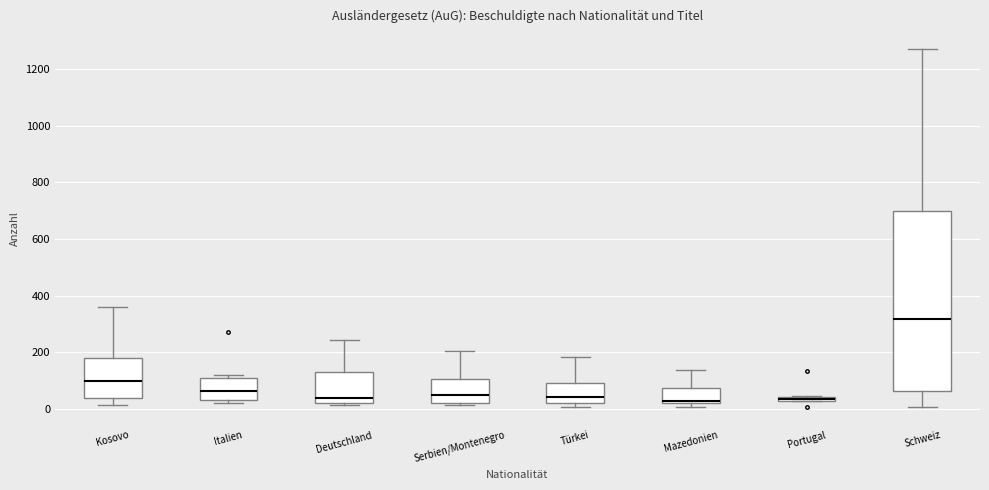

Comparing the boxes themselves (not the whiskers), which one is the tallest?

Schweiz